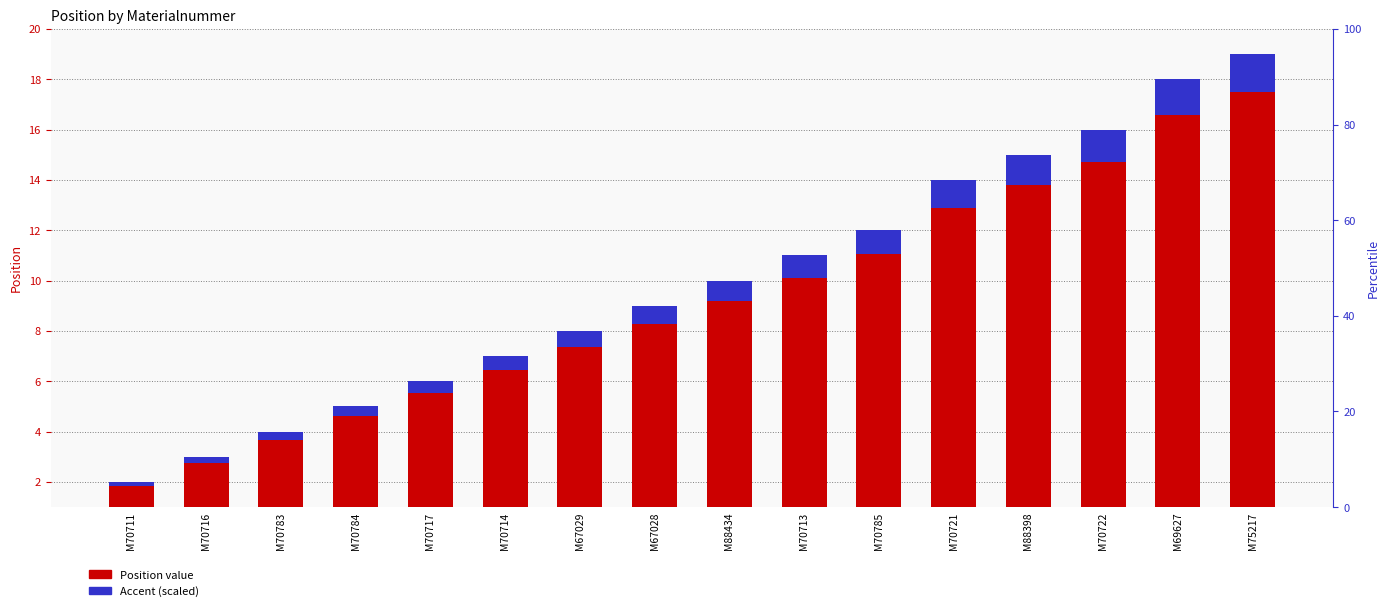

What is the value of the Position bar at the 16th from the left?

19.0